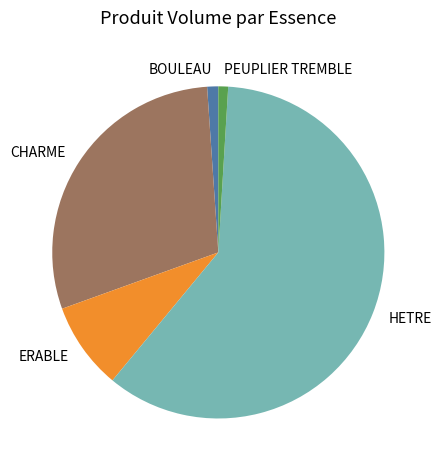

Which slice is the largest?

HETRE